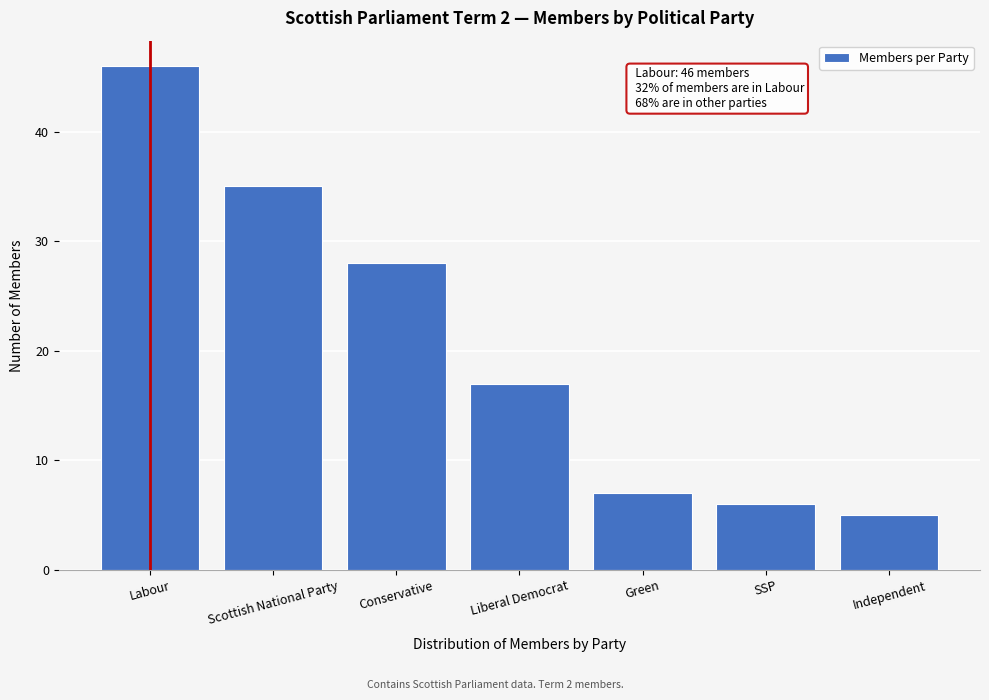

Reading left to right, extract all data points from this chart.

Labour=46	Scottish National Party=35	Conservative=28	Liberal Democrat=17	Green=7	SSP=6	Independent=5